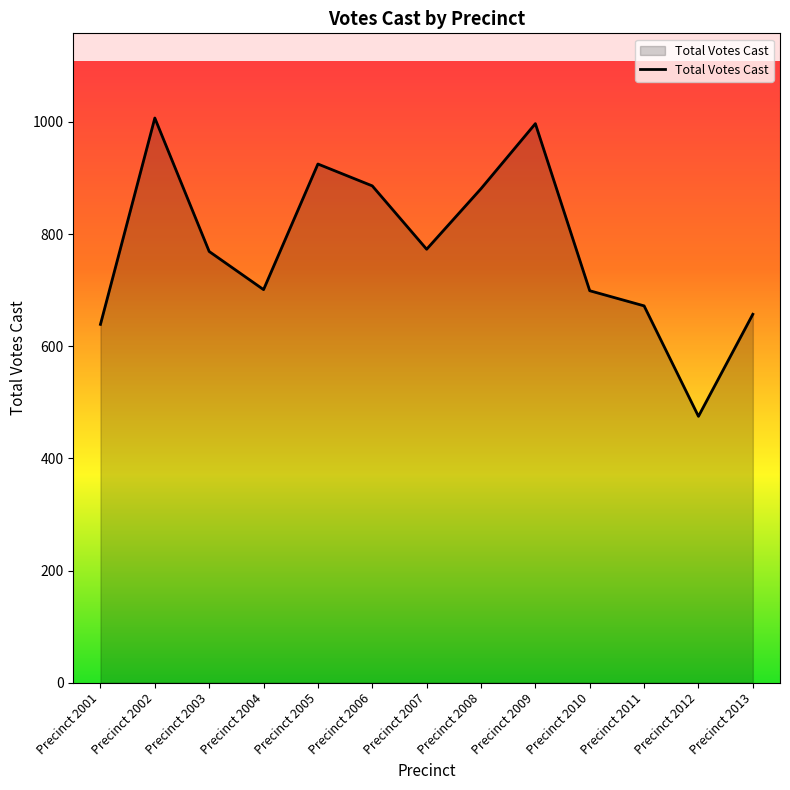

Between Precinct 2011 and Precinct 2001, which is larger?

Precinct 2011